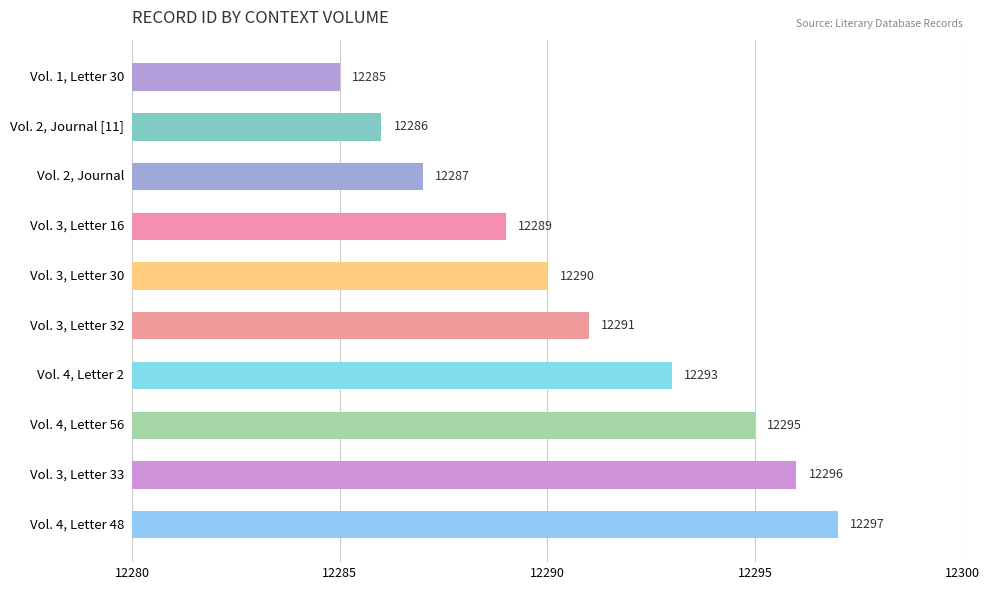

How many values are below 12291?

5